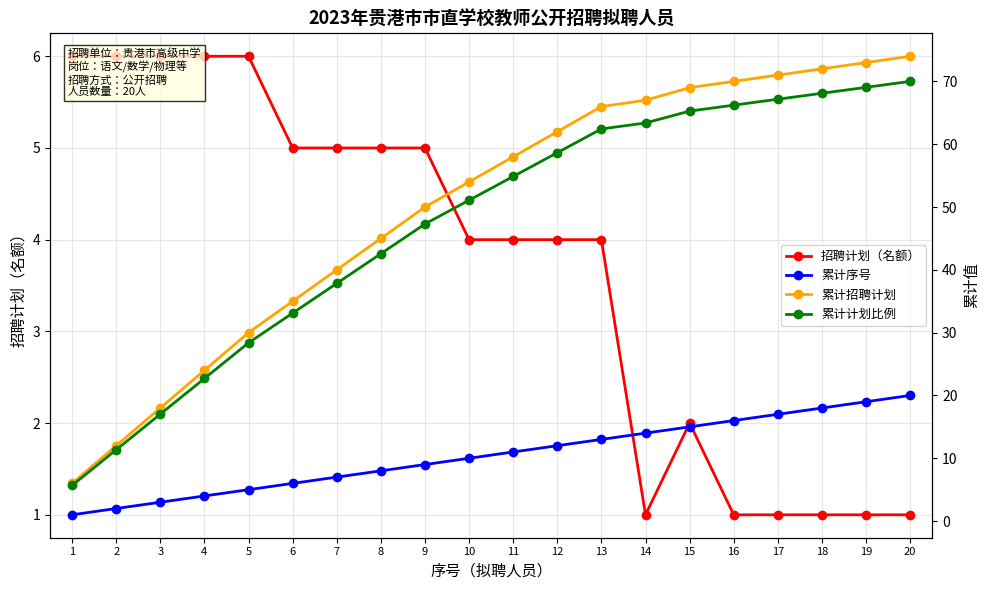

The 累计计划比例 series shows 70.0 at 20. True or false?

True